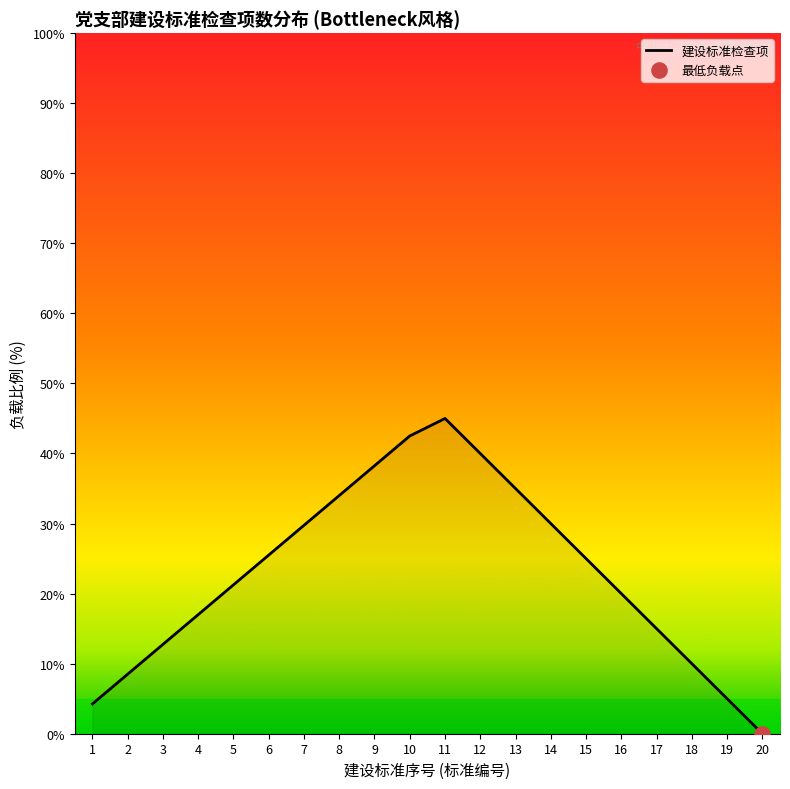

What is the ratio of the value at 17 to the value at 15?

0.6